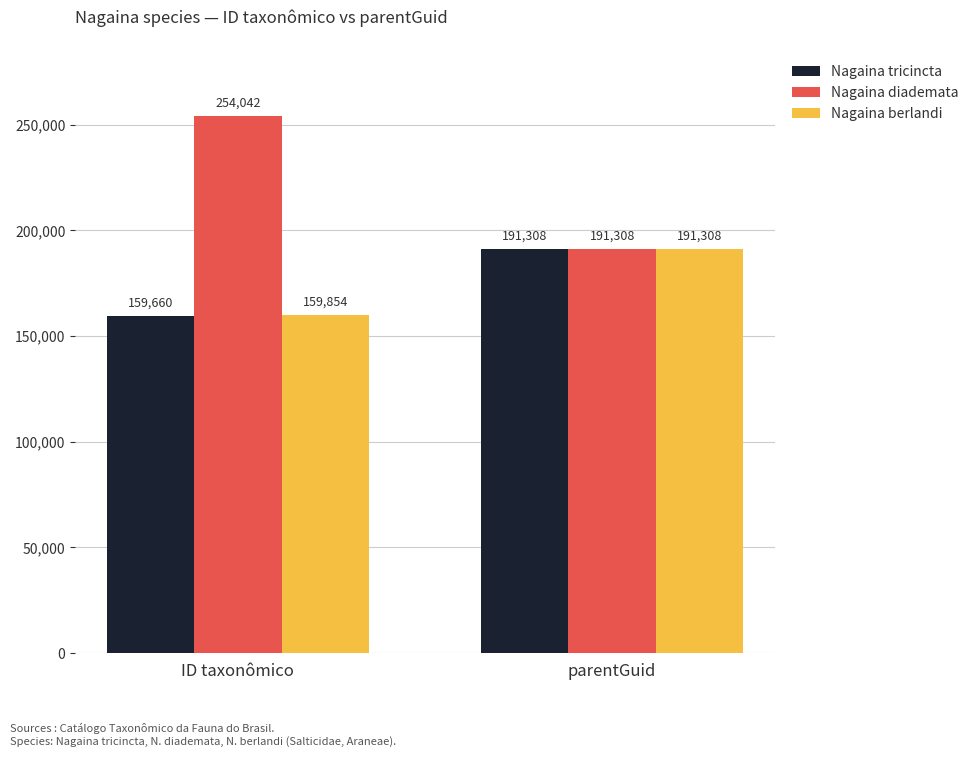

What is the minimum value for Nagaina diademata?

191308